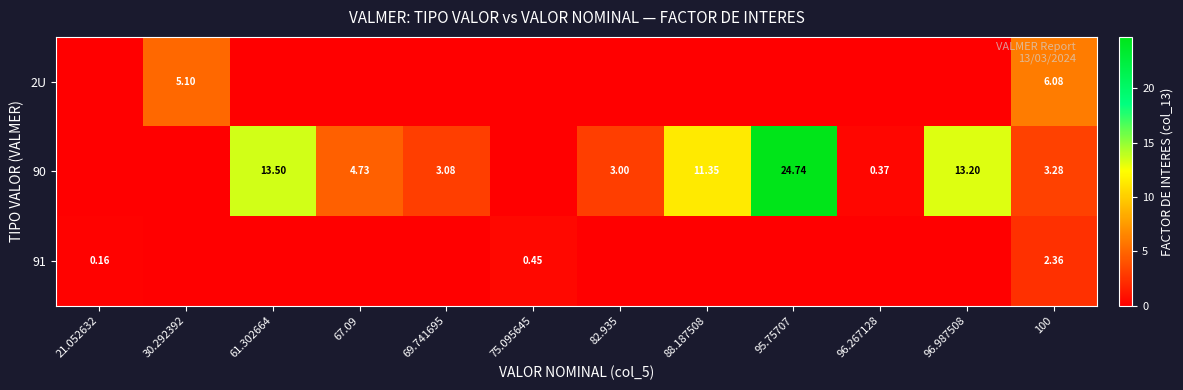

Rank the series at 21.052632 from highest to lowest value.

91, 2U, 90